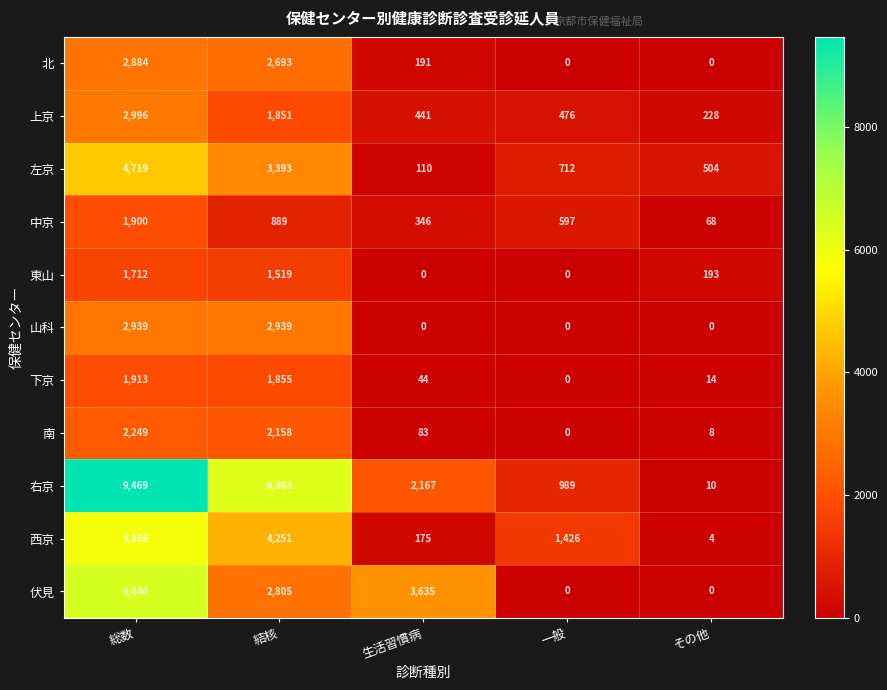

What is the spread (max minus min) of values at 一般?

1426